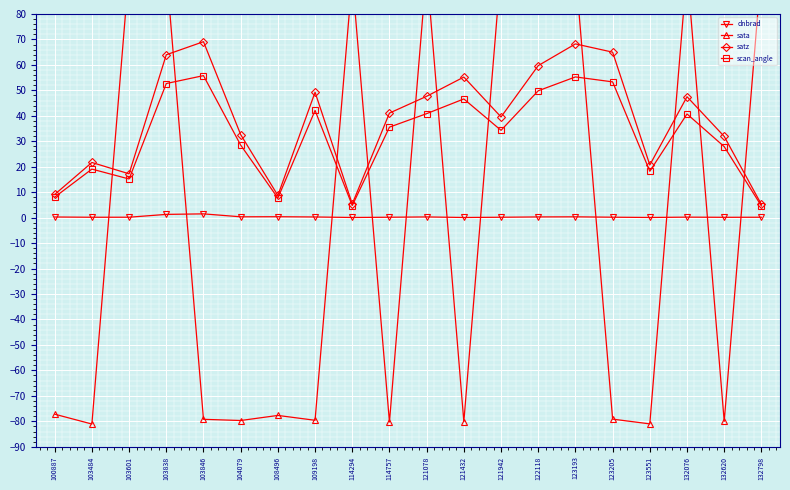

At which category does sata reach its first local valley?

103484